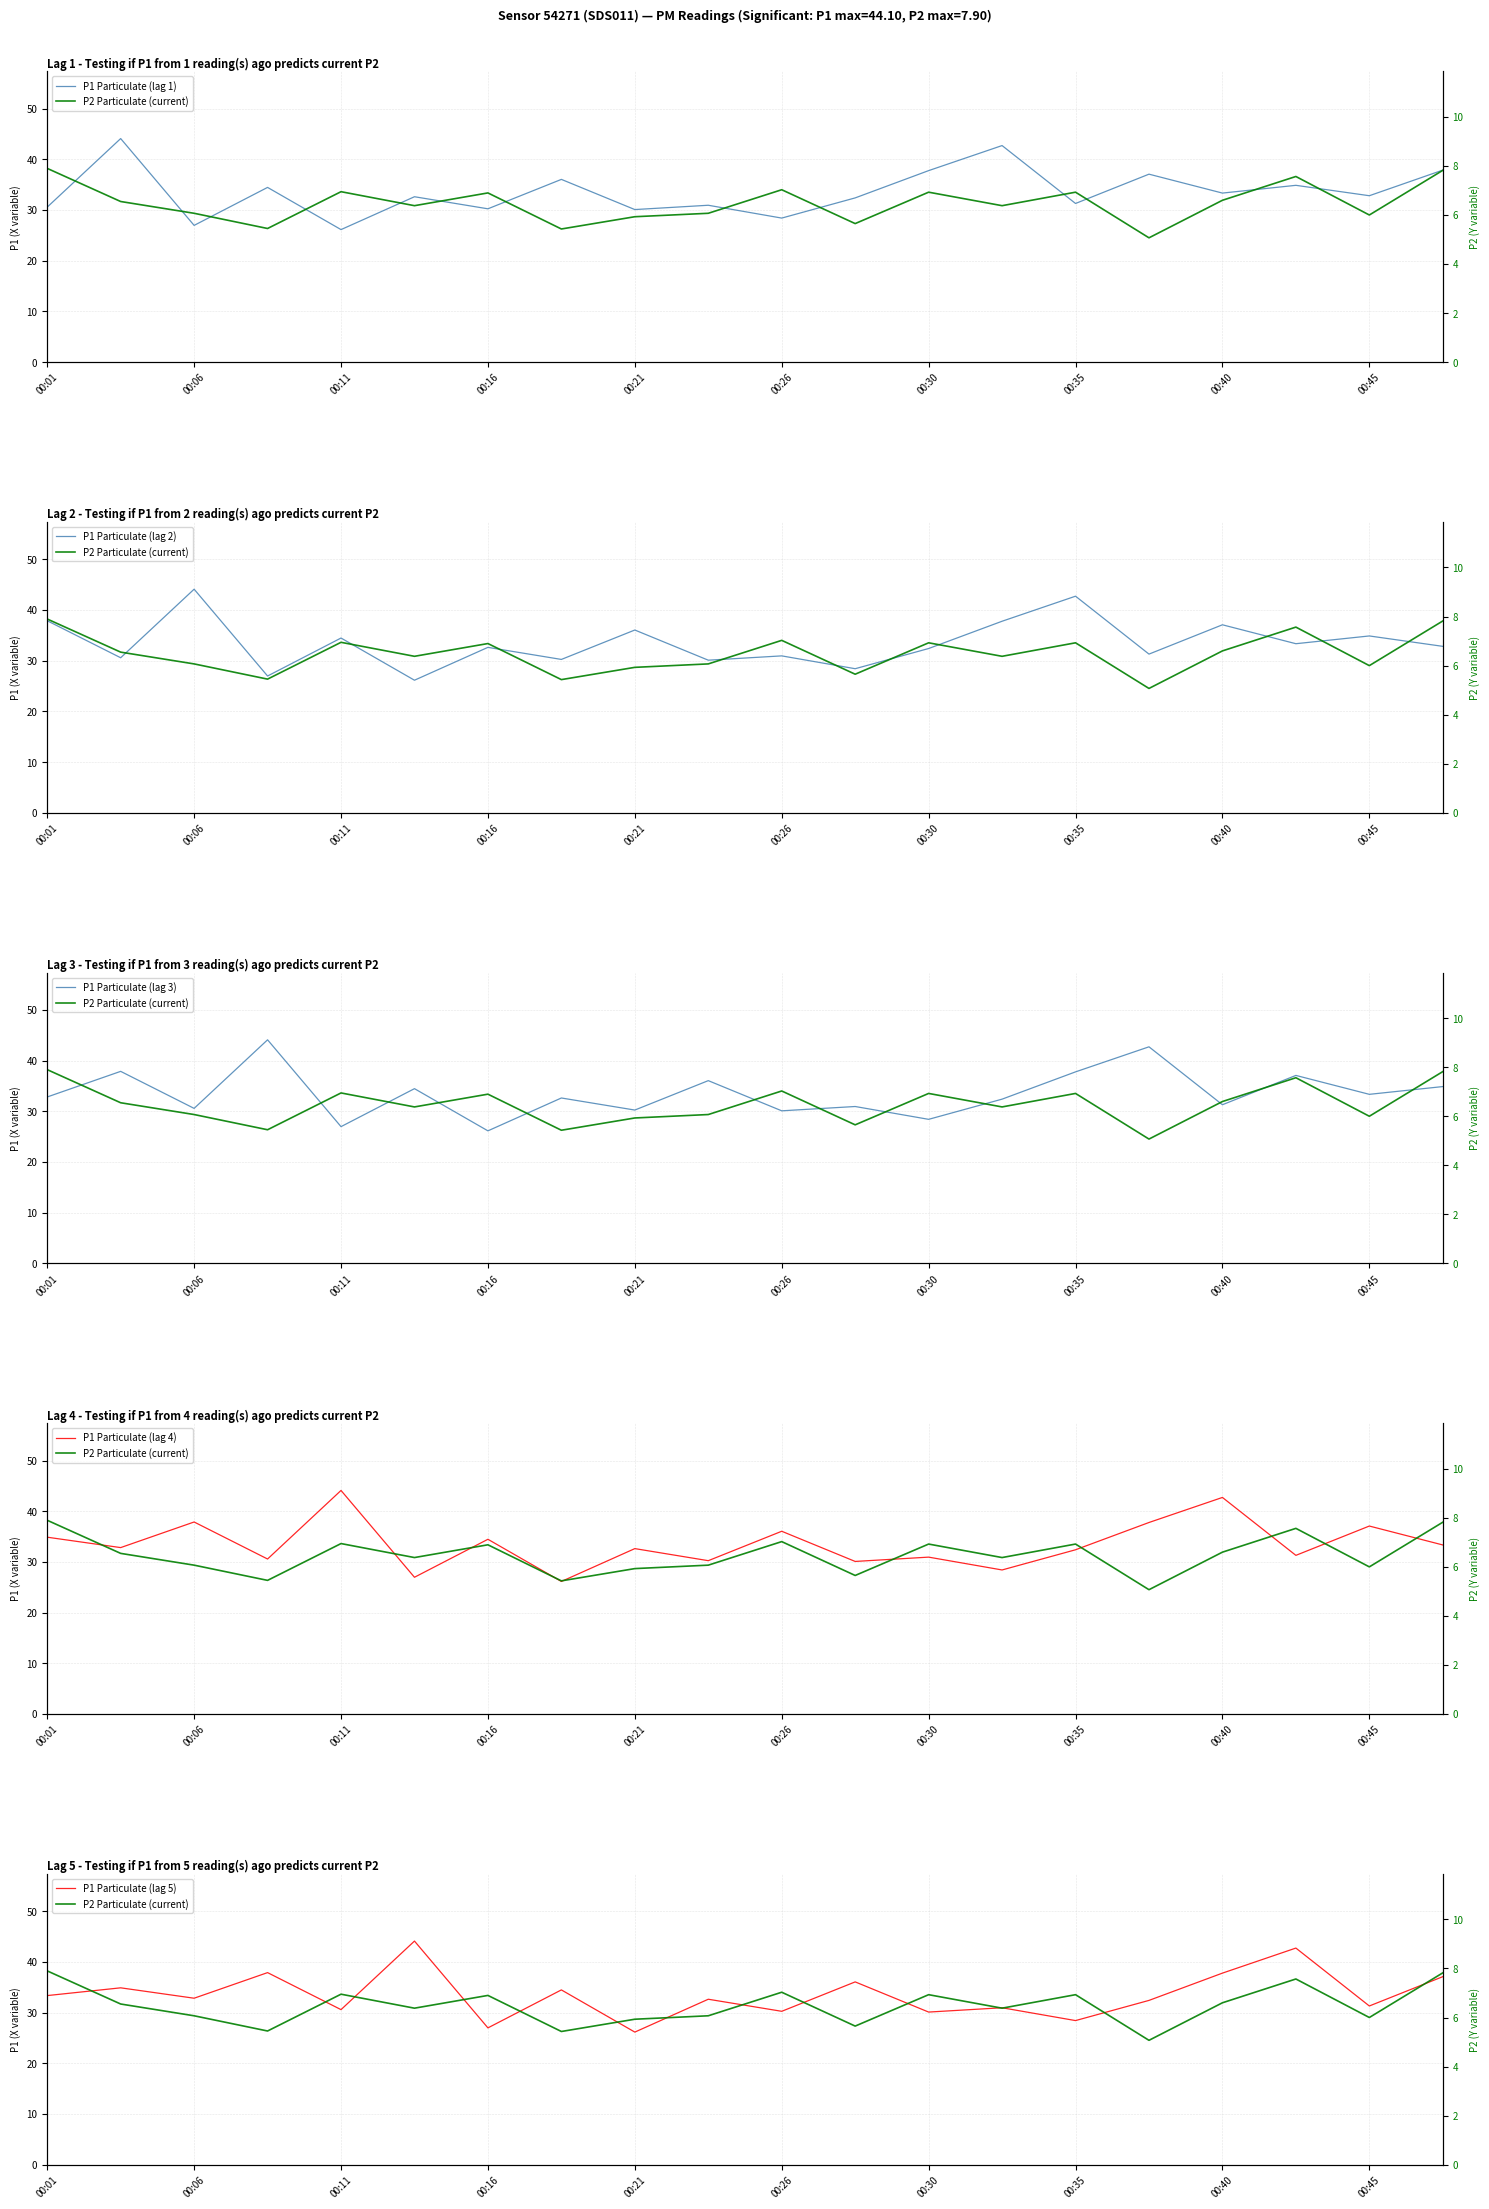

Which series changed the most between 15 and 16?

P1 Particulate (lag 3)